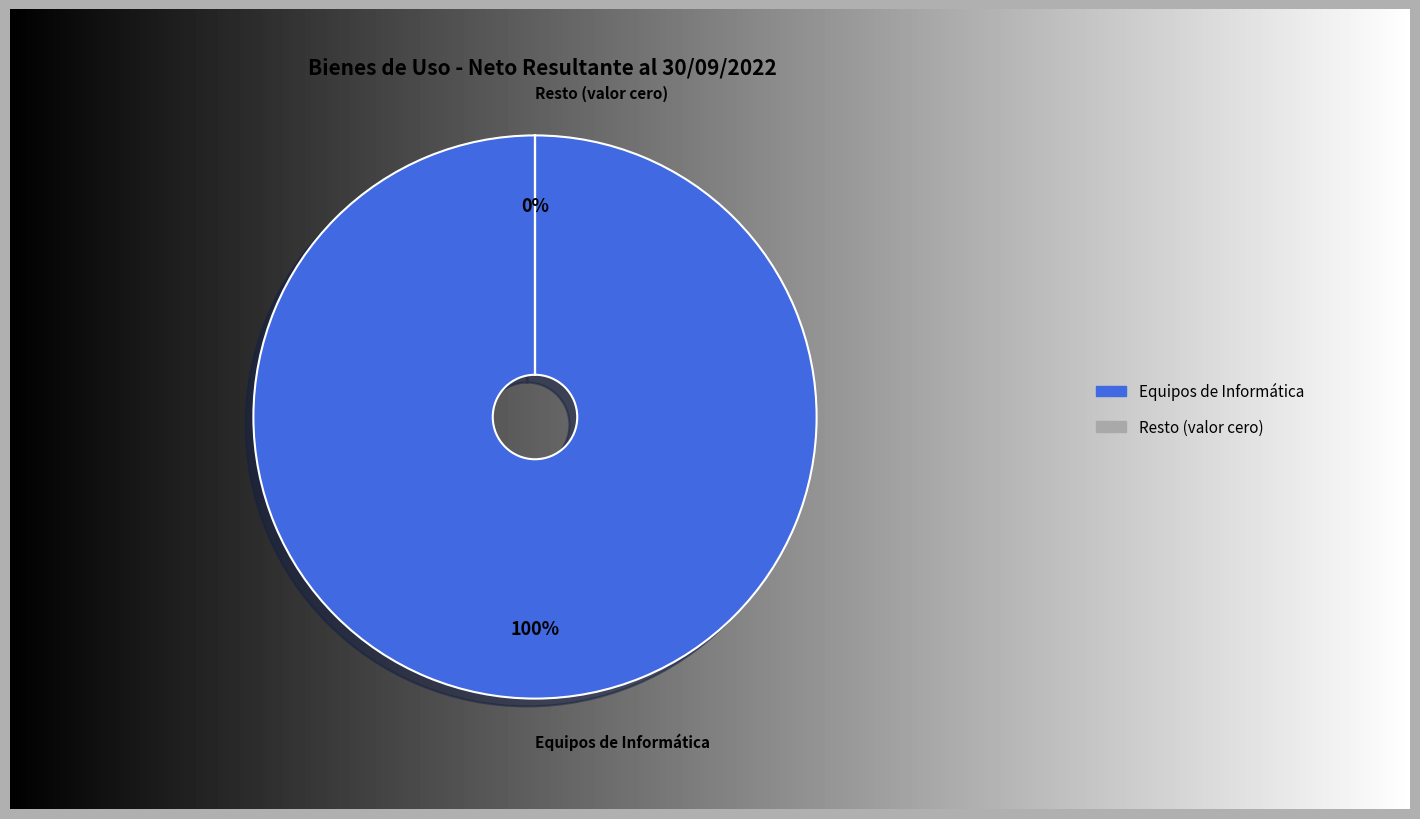

Which slice is the largest?

Equipos de Informática